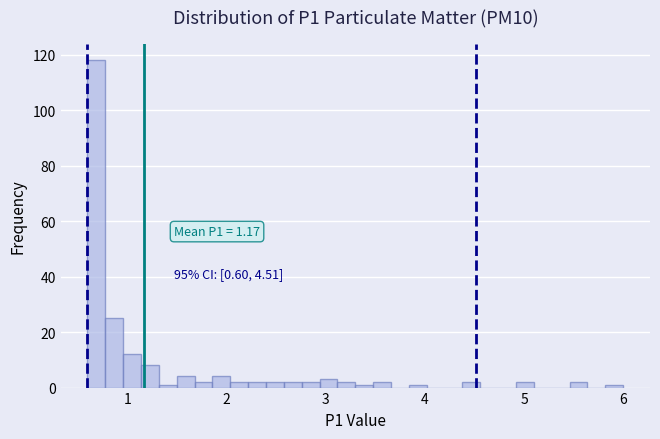

Around what value on the x-axis is the tallest bar? Give the approximate position of its centre, as read against the axis.

0.7